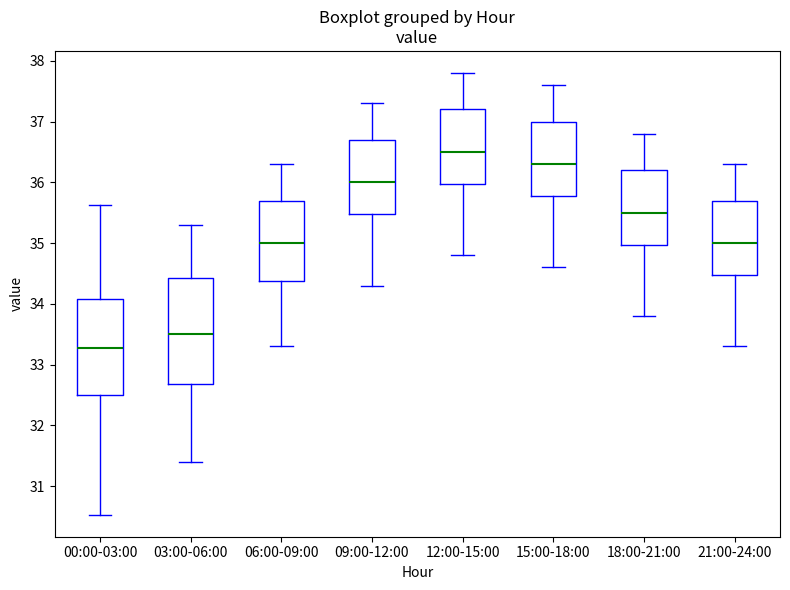

Which box is the tallest, from its lower edge to its upper edge?

03:00-06:00